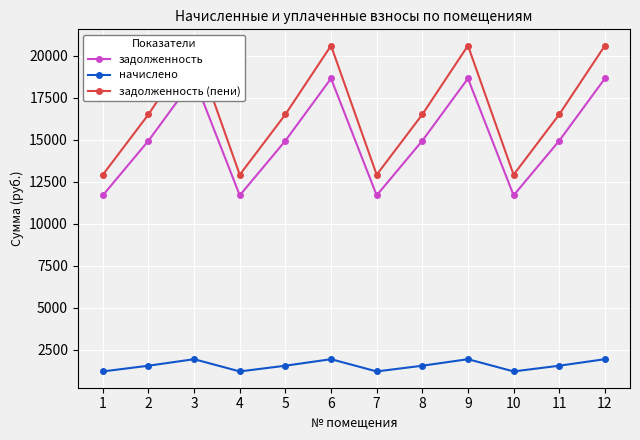

Rank the series by their maximum value, from lowest to highest.

начислено, задолженность, задолженность (пени)